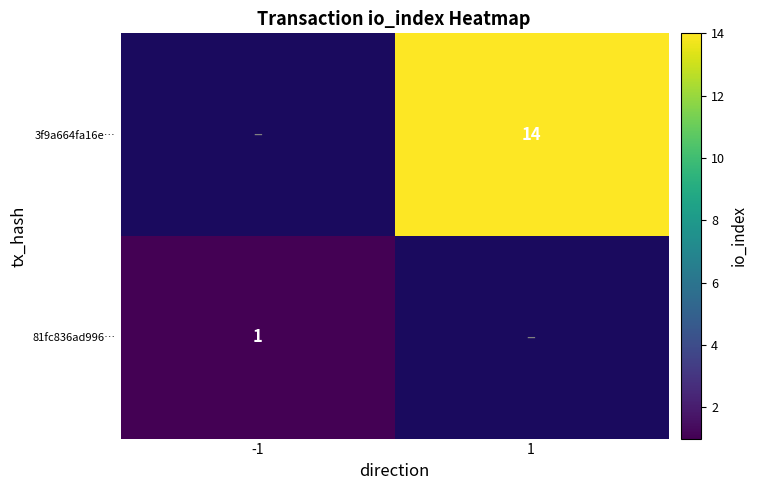

The value of 3f9a664fa16e… at 1 is 14. True or false?

True